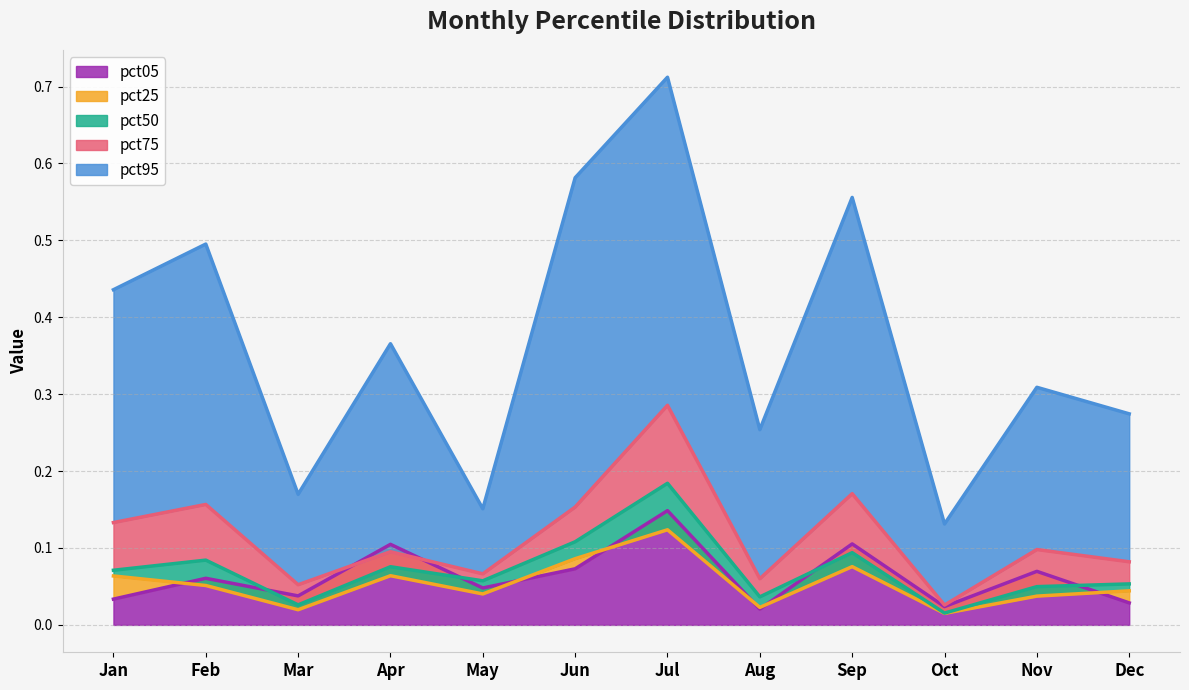

Where is the first local minimum for pct95?

Mar